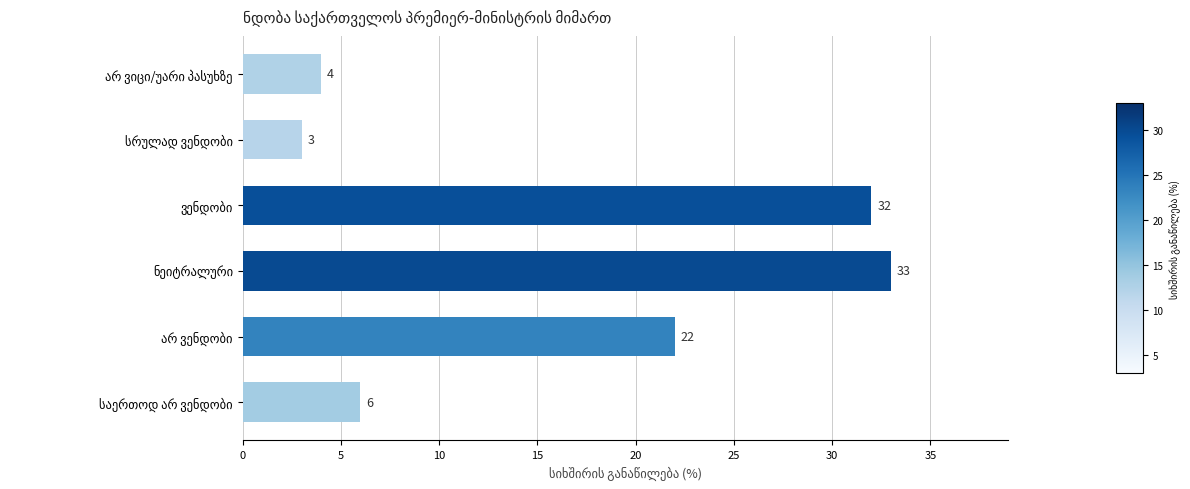

What is the sum of all values?

100